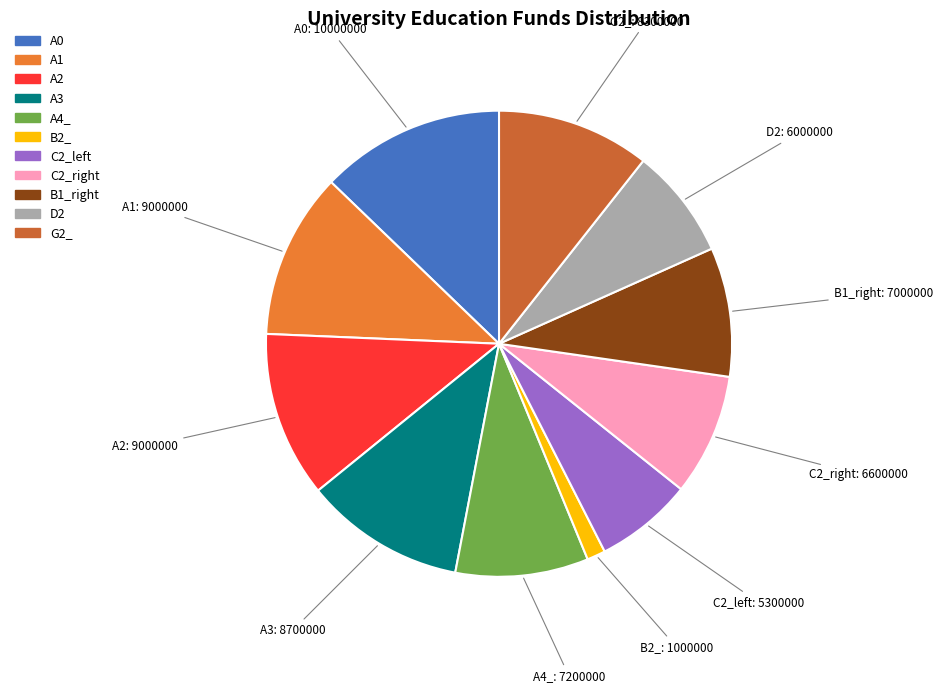

Is there a majority slice in this chart?

No